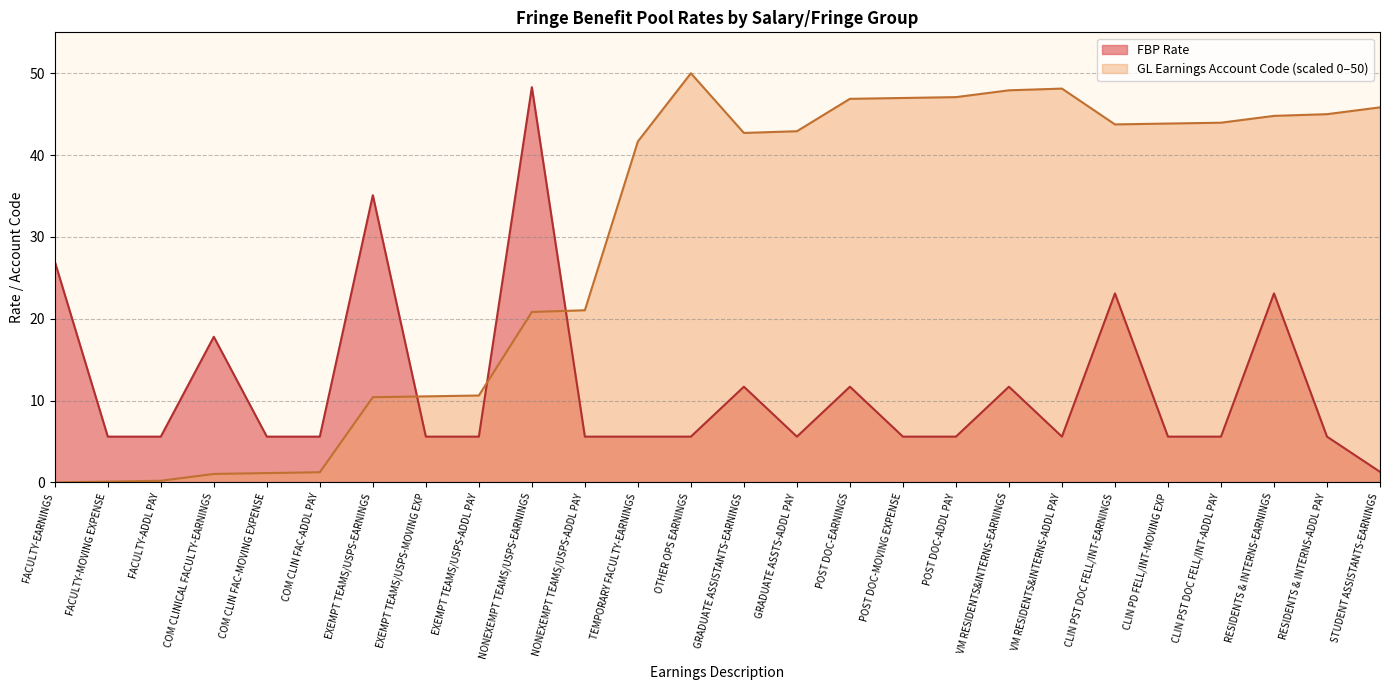

Rank the series by their average value, from highest to lowest.

GL Earnings Account Code (scaled 0–50), FBP Rate